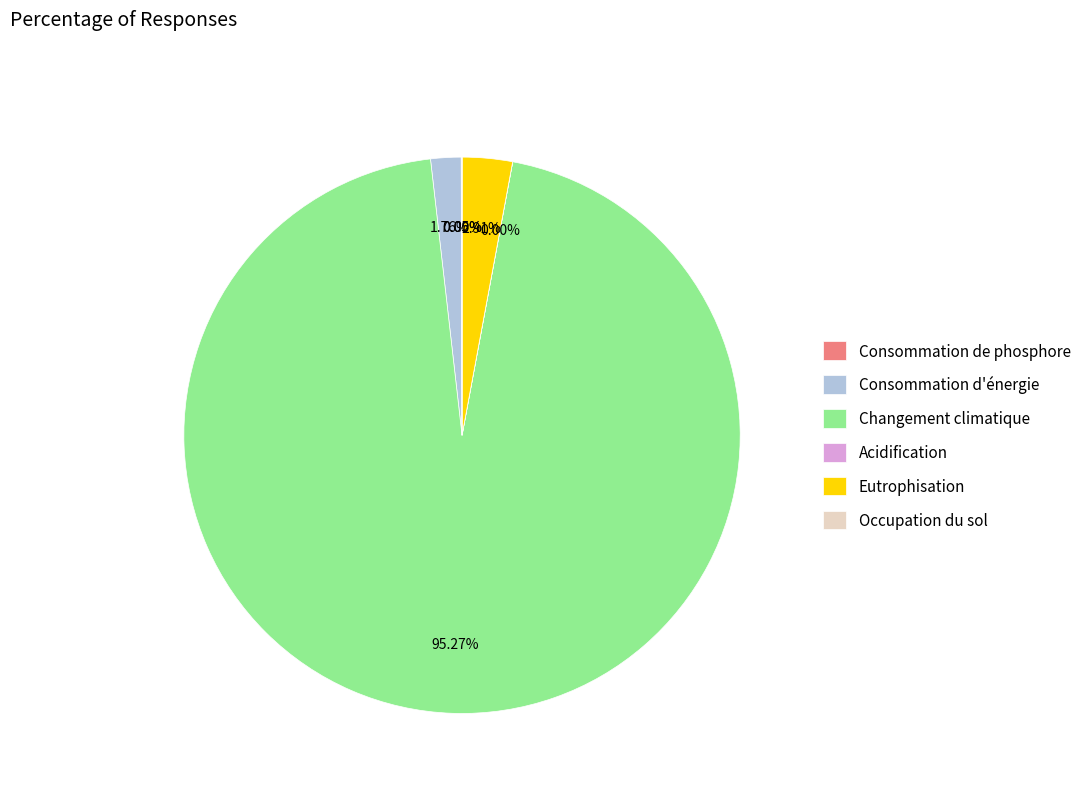

Which has a higher value, Eutrophisation or Consommation d'énergie?

Eutrophisation